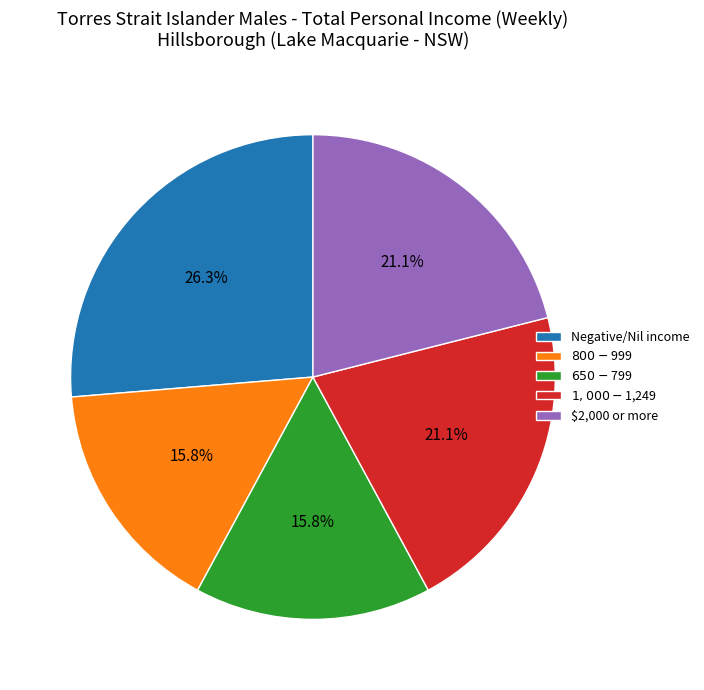

What is the ratio of the value at $650-$799 to the value at $800-$999?

1.0